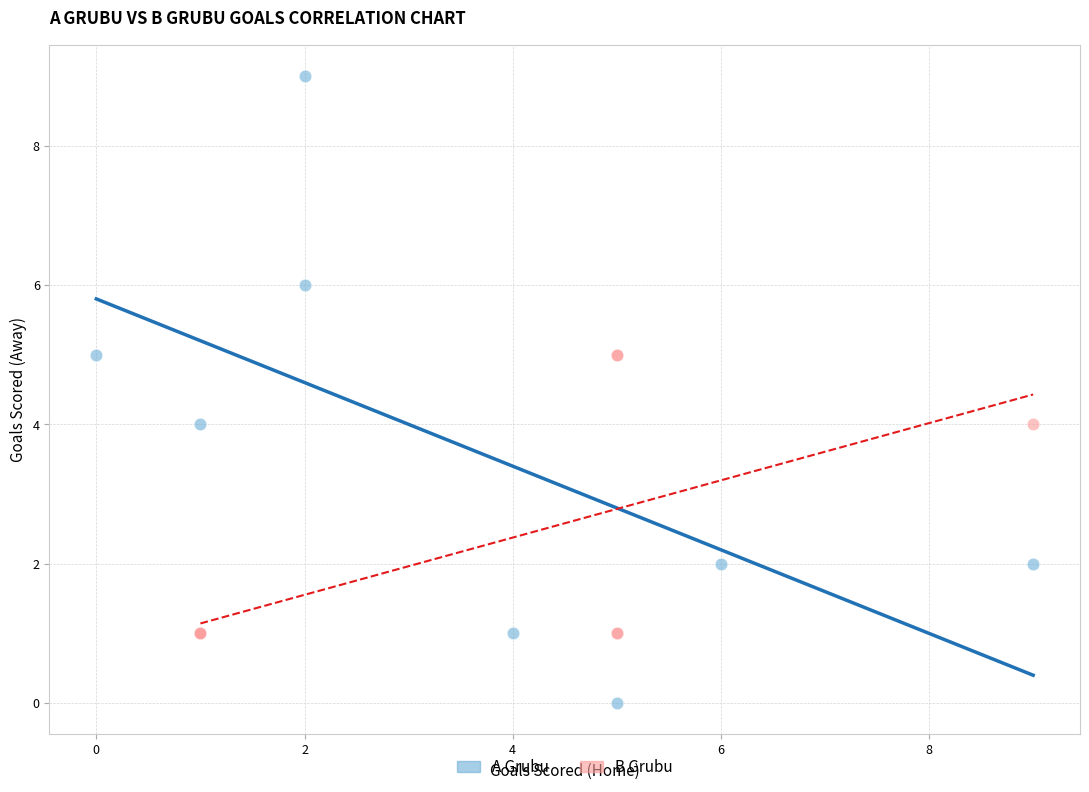

Which series has the widest spread of Y values?

A Grubu